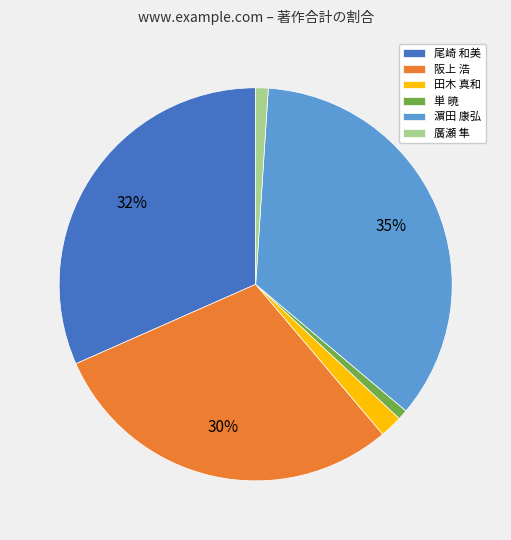

How many slices are in this pie chart?

6